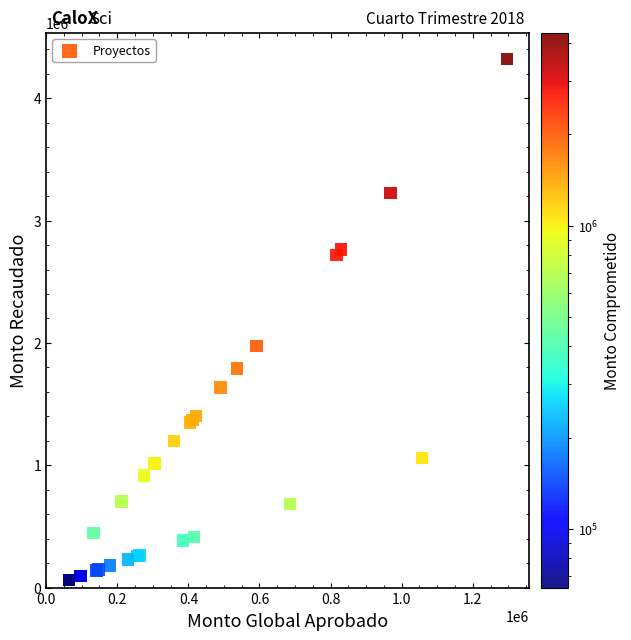

What Y value in the scatter plot is closest to 2192161?

1973336.2